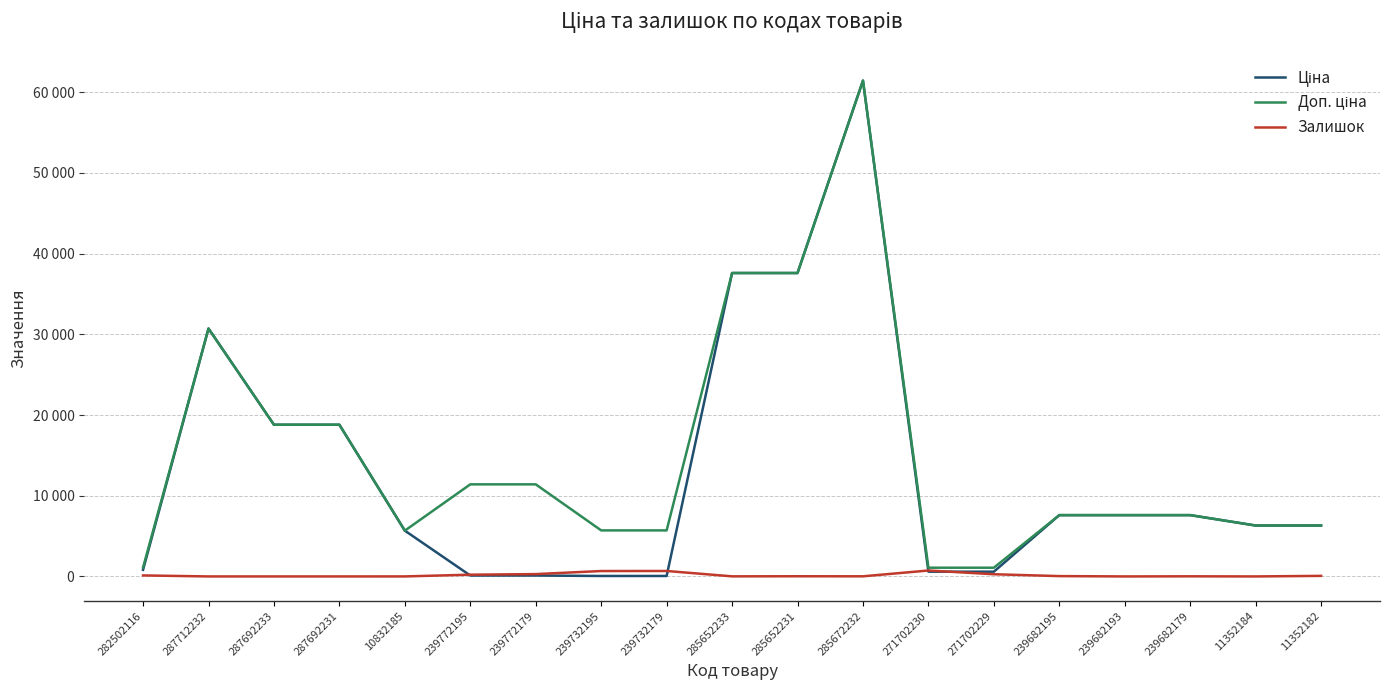

What is the value of the Ціна point at the 13th from the left?

589.9